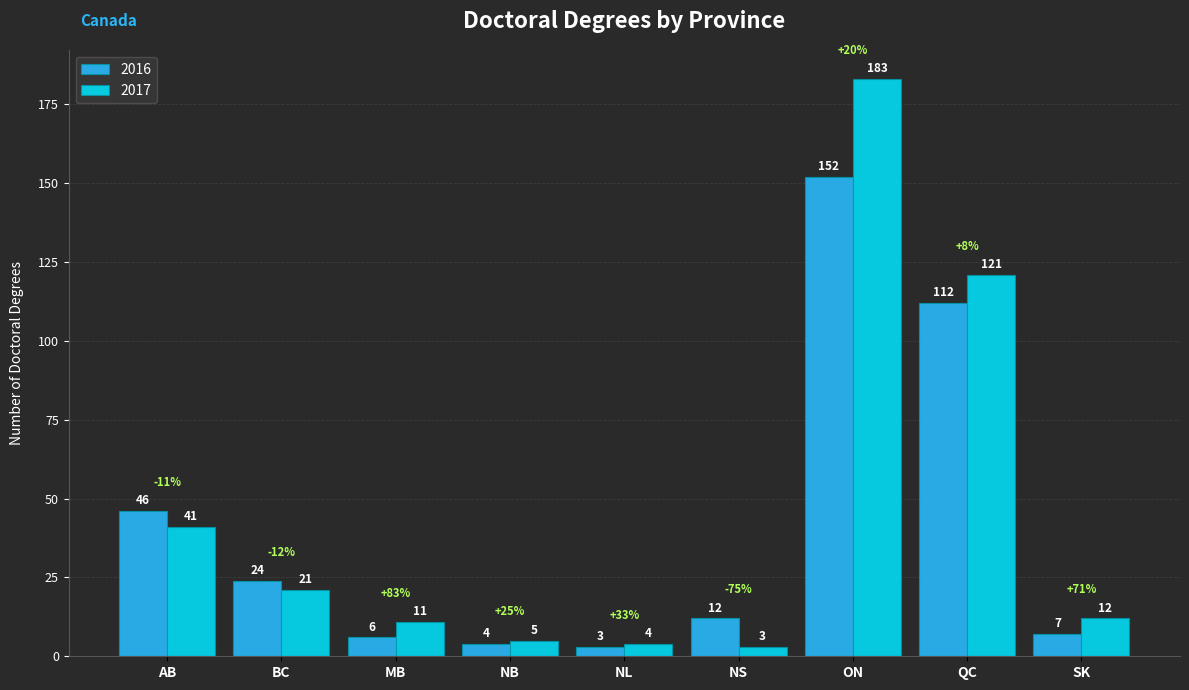

What is the total value across all series at SK?

19